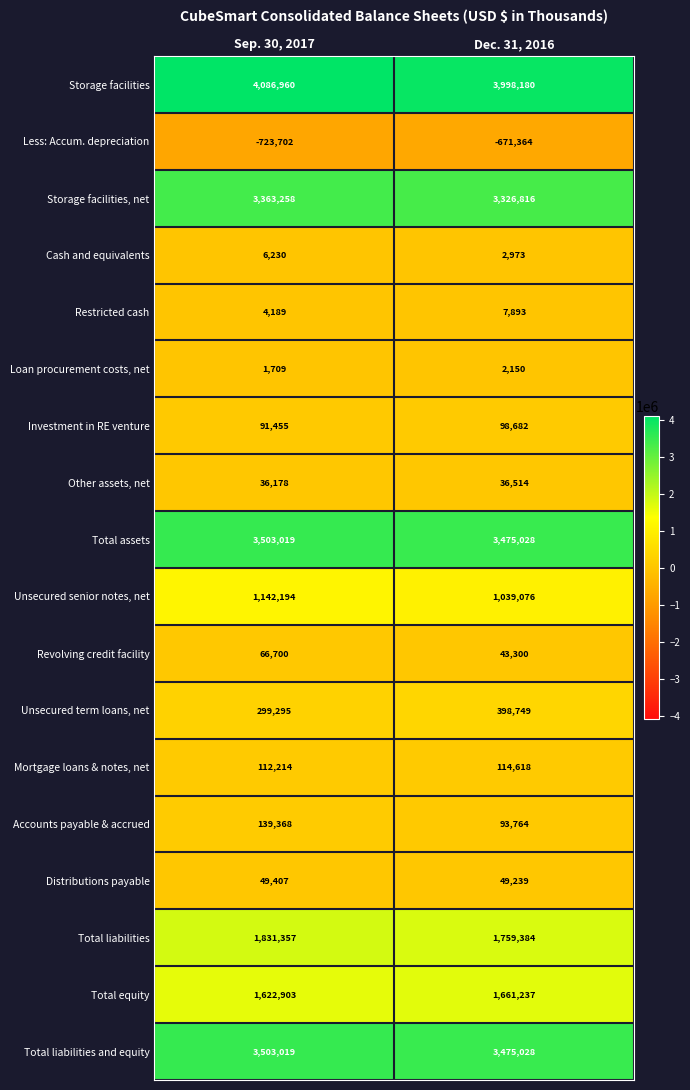

What is the difference between the Distributions payable values at Sep. 30, 2017 and Dec. 31, 2016?

168